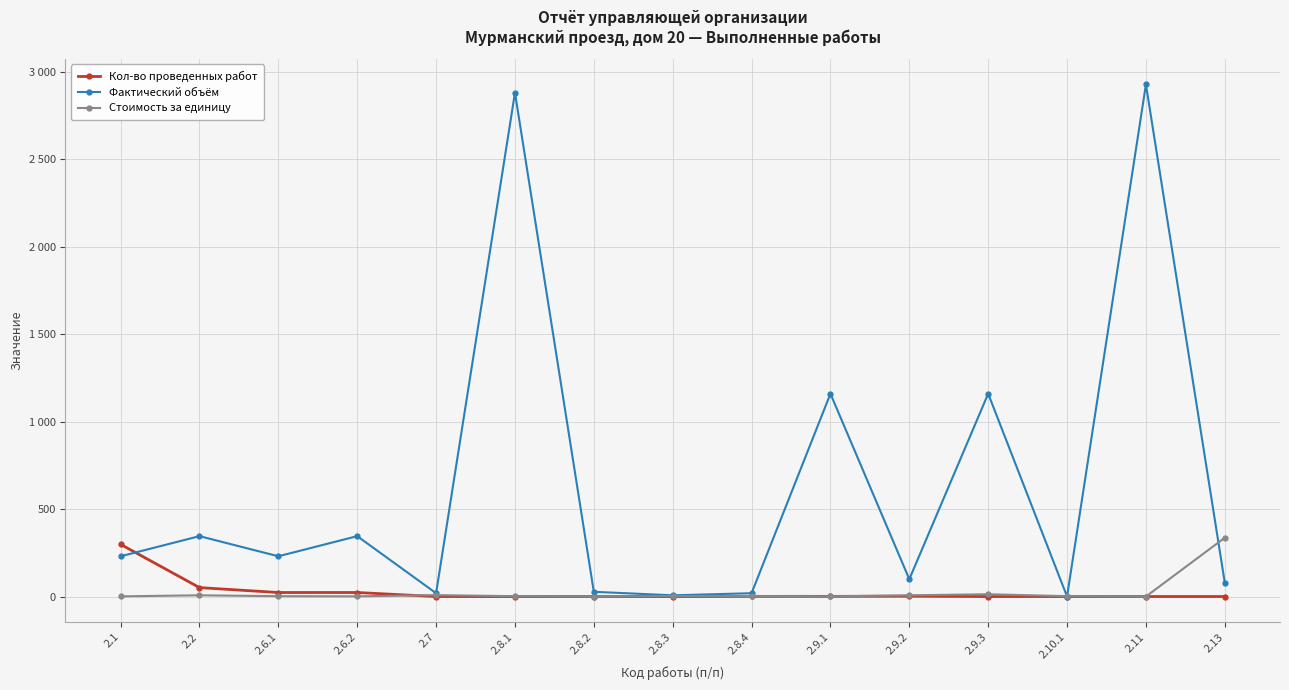

What is the approximate value of Кол-во проведенных работ at 2.11?

1